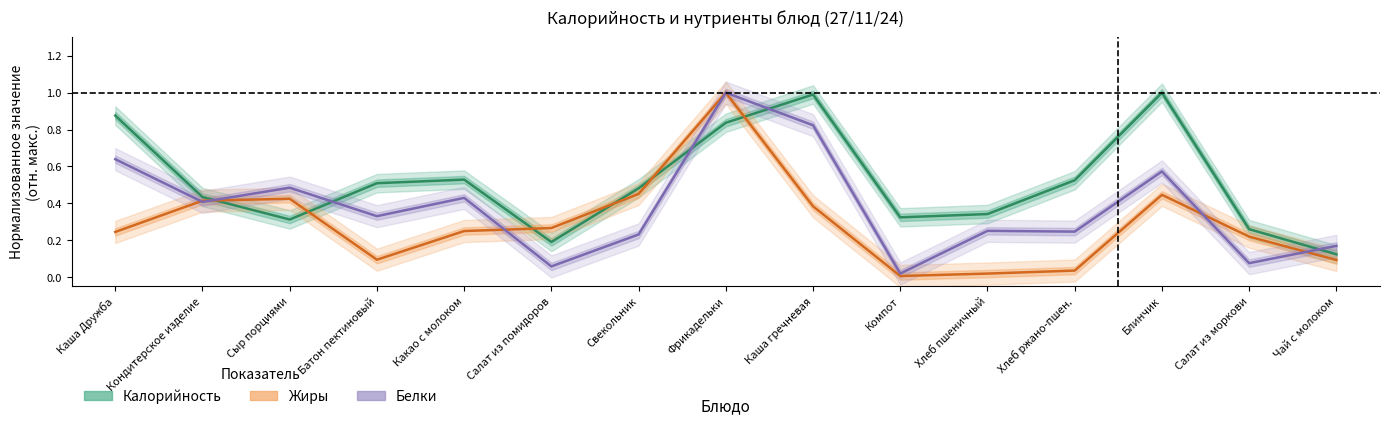

How many interior local peaks does the Жиры series have?

3